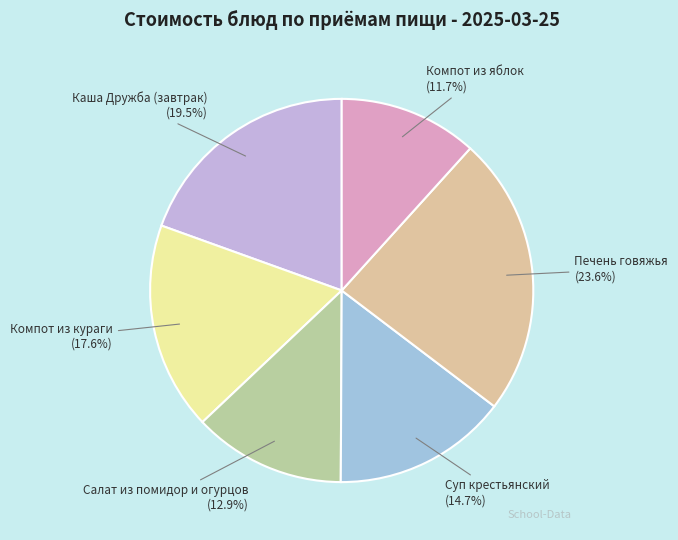

True or false: Компот из кураги accounts for 18% of the total.

True